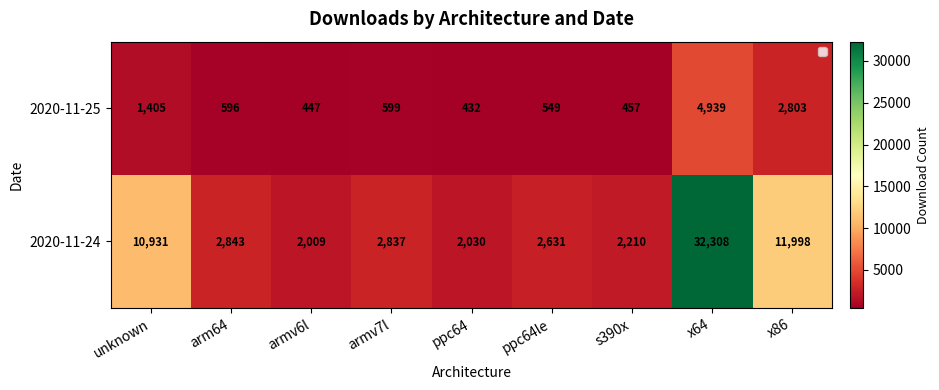

What is the spread (max minus min) of values at ppc64le?

2082